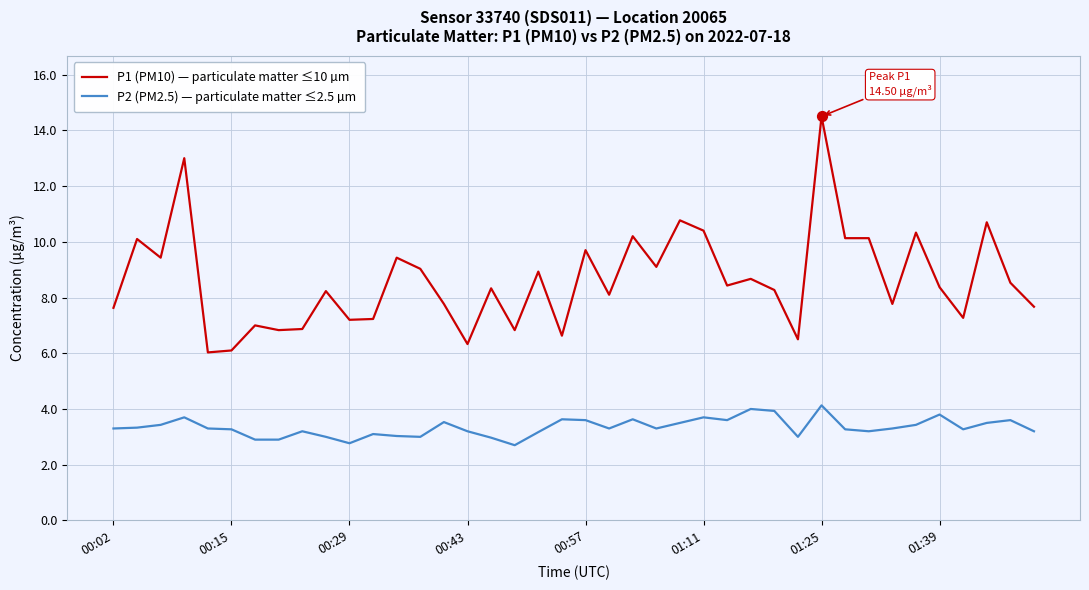

At how many categories does at least one series exceed 3?

40